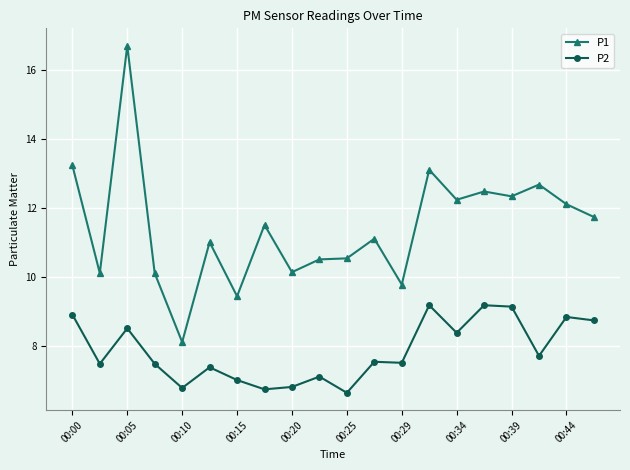

What is the difference between the maximum and minimum values in the P2 series?

2.5